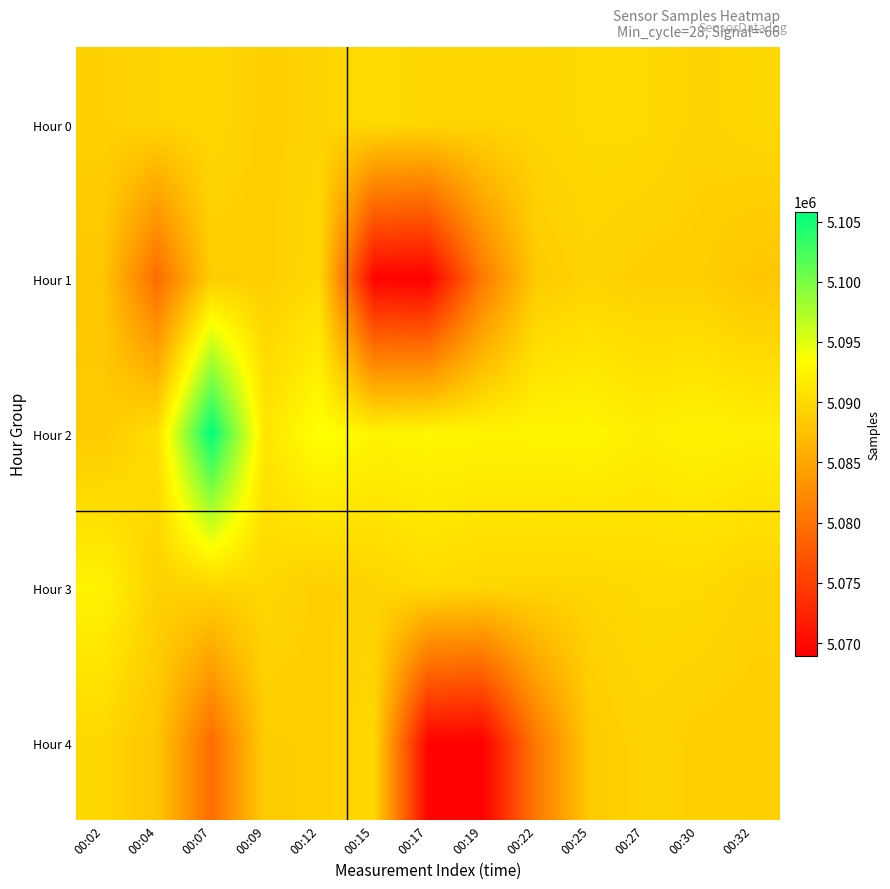

At how many categories does at least one series exceed 5092696?

3